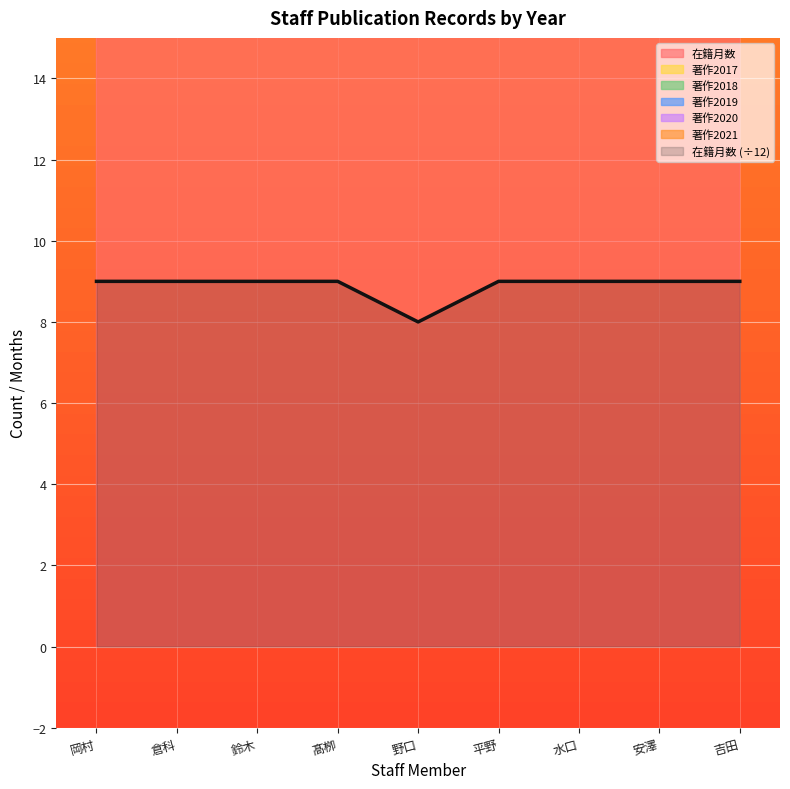

True or false: 著作2017 and 在籍月数 intersect in this chart.

False